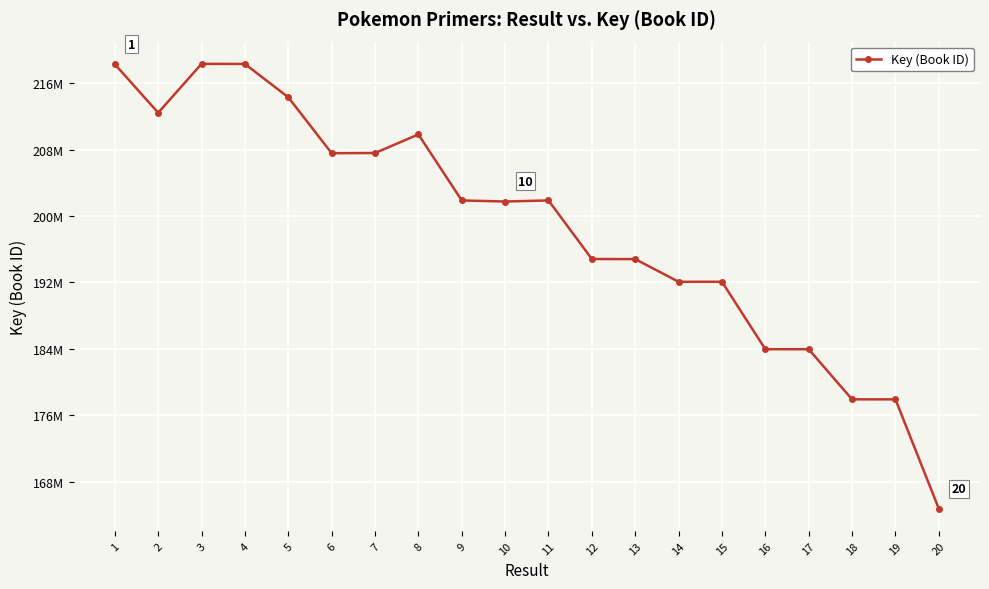

Between 5 and 13, which is larger?

5